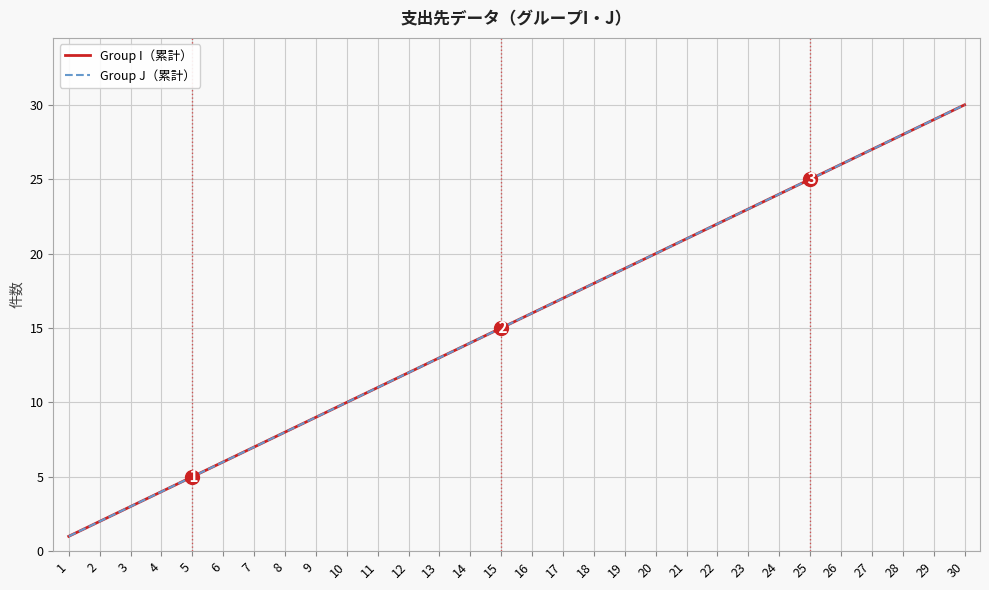

Is this an area chart (filled region under the line)?

No